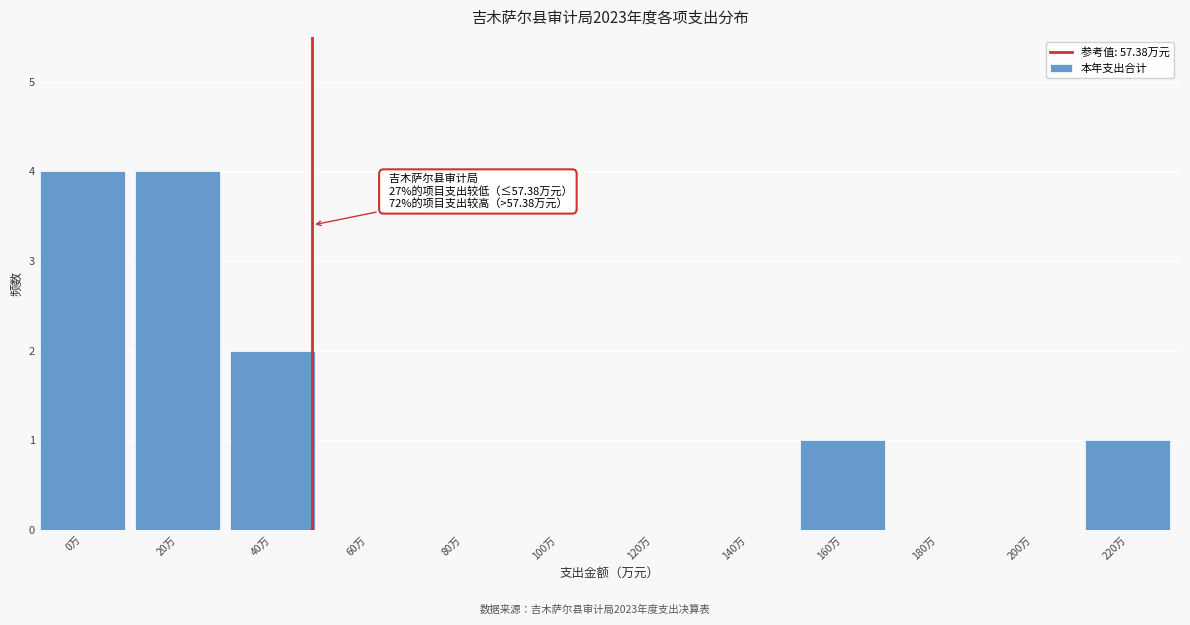

Reading left to right, list all the values displayed in this chart.

0万=4	20万=4	40万=2	60万=0	80万=0	100万=0	120万=0	140万=0	160万=1	180万=0	200万=0	220万=1